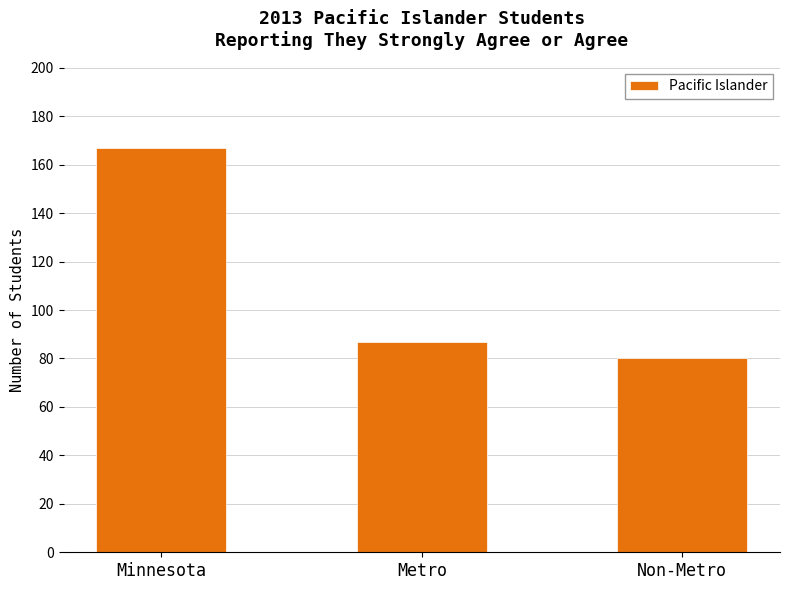

How many categories are shown in the chart?

3